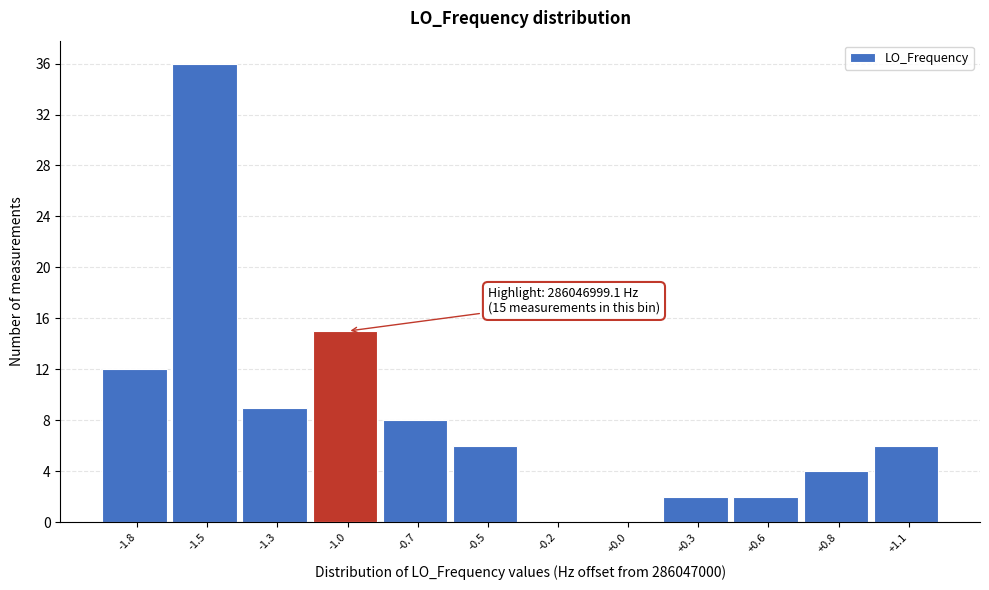

Reading left to right, extract all data points from this chart.

-1.8=12	-1.5=36	-1.3=9	-1.0=15	-0.7=8	-0.5=6	-0.2=0	+0.0=0	+0.3=2	+0.6=2	+0.8=4	+1.1=6